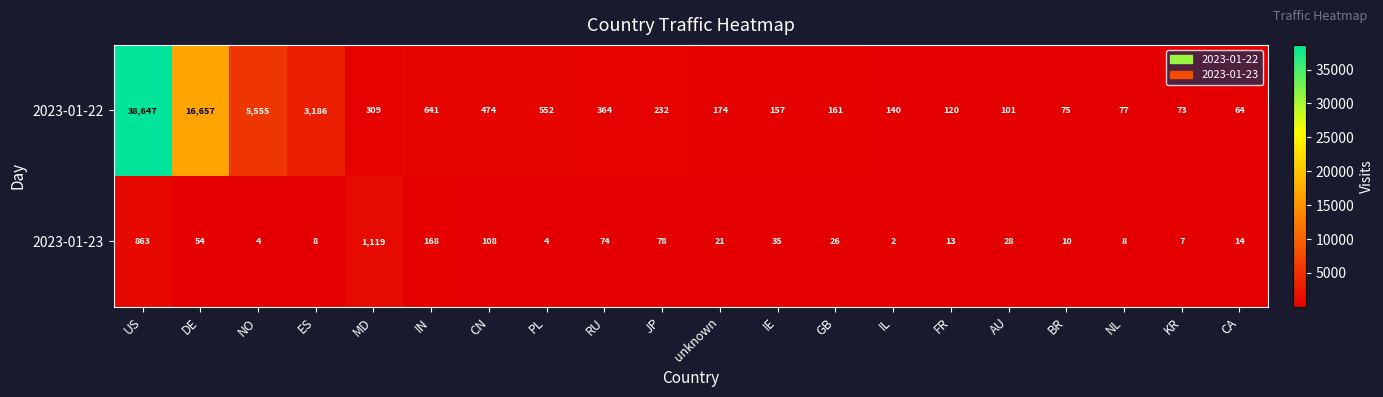

What is the maximum value for 2023-01-22?

38647